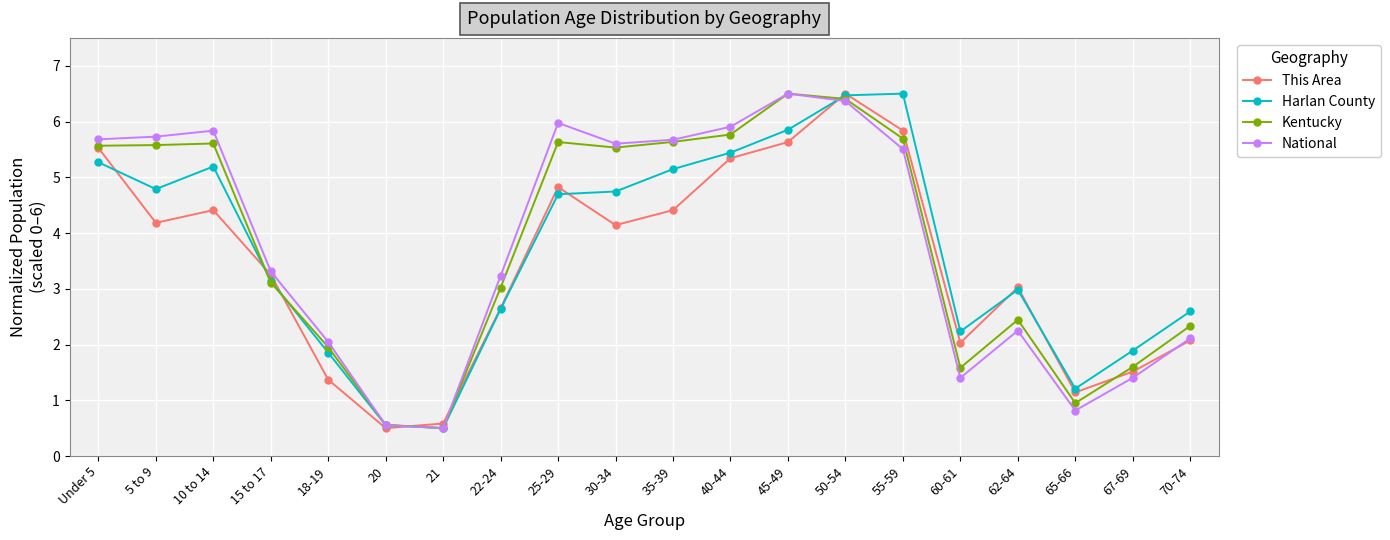

Is it true that Harlan County equals 5.2 at 10 to 14?

True